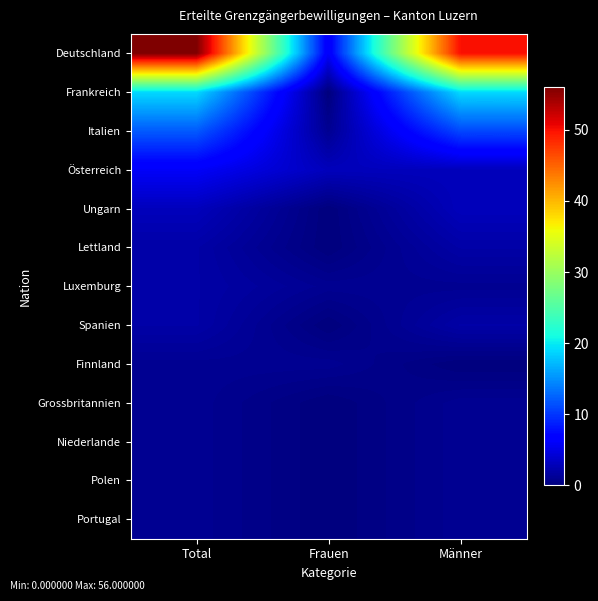

Rank the series by their maximum value, from lowest to highest.

Finnland, Grossbritannien, Niederlande, Polen, Portugal, Lettland, Luxemburg, Spanien, Ungarn, Österreich, Italien, Frankreich, Deutschland